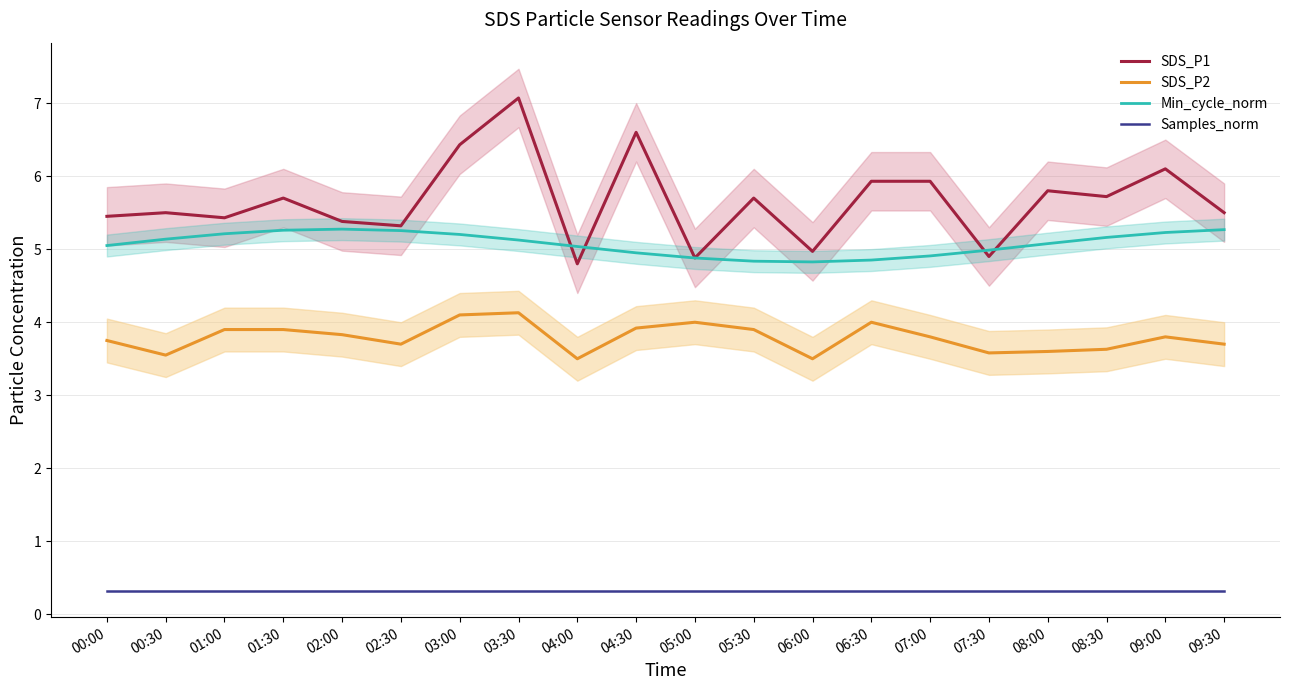

What is the difference between the maximum and minimum values in the SDS_P2 series?

0.6